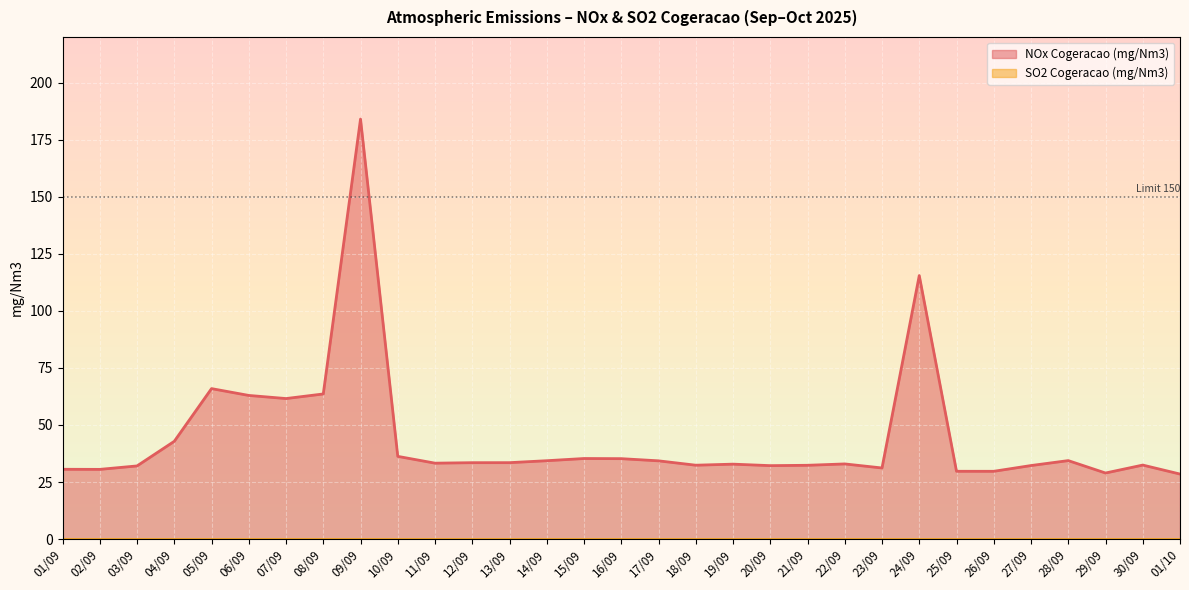

Reading left to right, what are all the values shown in this chart?

01/09=30.6	02/09=30.5	03/09=32.1	04/09=42.8	05/09=65.9	06/09=62.9	07/09=61.6	08/09=63.6	09/09=184.0	10/09=36.2	11/09=33.3	12/09=33.5	13/09=33.5	14/09=34.3	15/09=35.3	16/09=35.2	17/09=34.3	18/09=32.4	19/09=32.8	20/09=32.2	21/09=32.3	22/09=32.9	23/09=31.2	24/09=115.5	25/09=29.7	26/09=29.7	27/09=32.2	28/09=34.4	29/09=28.9	30/09=32.4	01/10=28.5